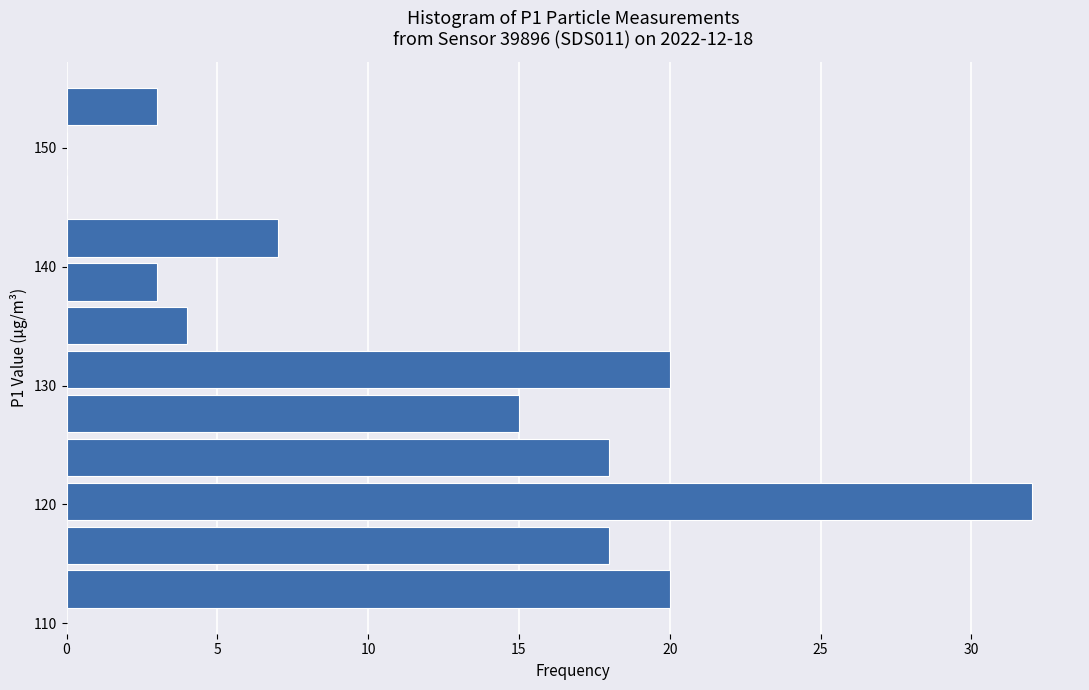

Read against the y-axis, roughly where is the centre of the longest bar?

120